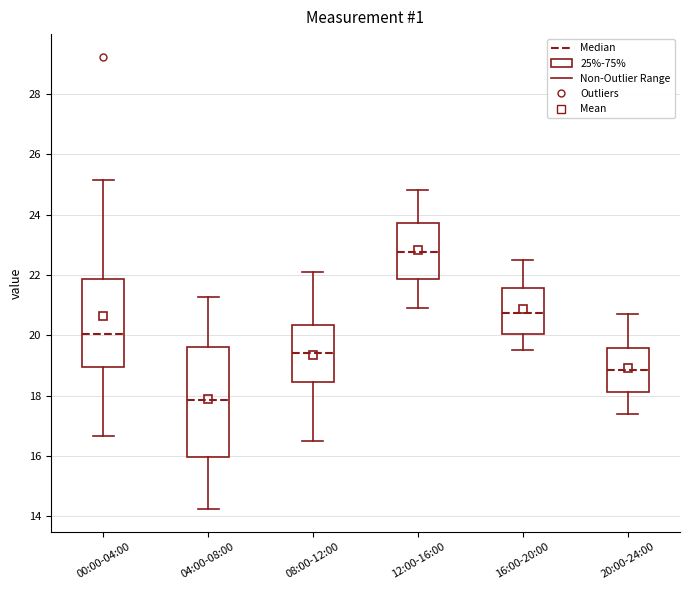

Which box's median line is the highest?

12:00-16:00